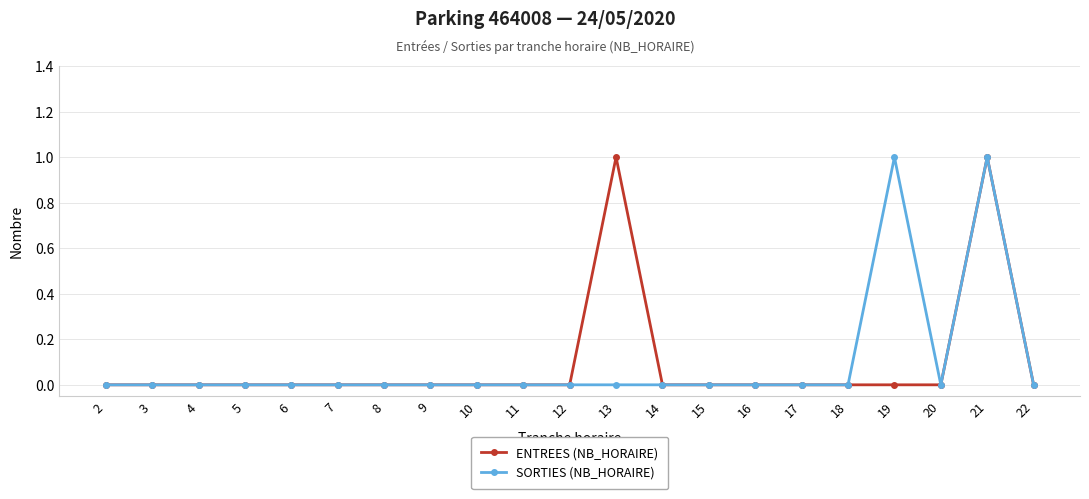

True or false: ENTREES (NB_HORAIRE) has more than 0 points higher than both neighbors.

True